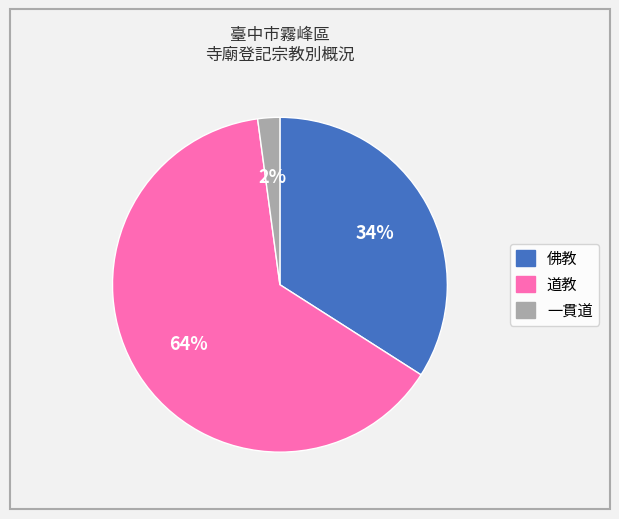

What is the smallest slice in the pie chart?

一貫道